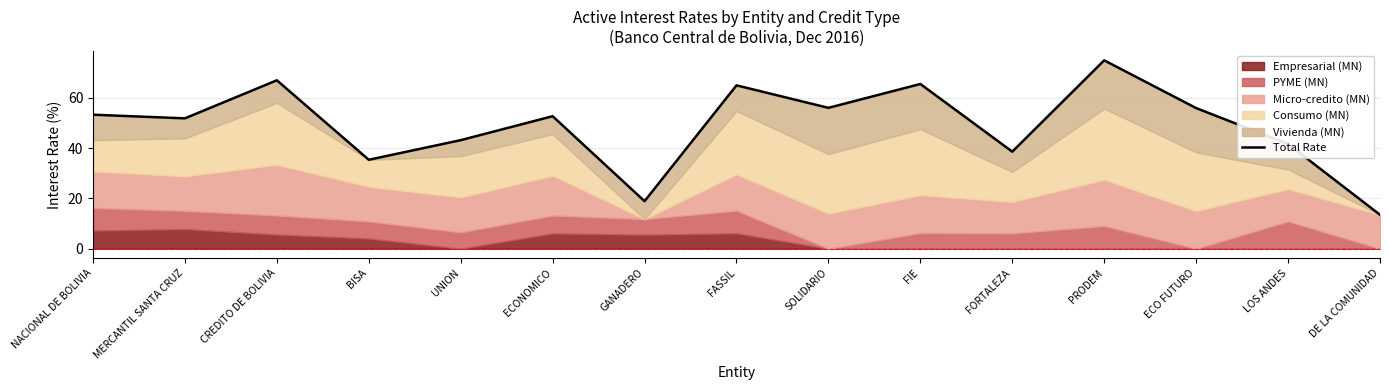

What is the difference between the values at DE LA COMUNIDAD and LOS ANDES?

28.2